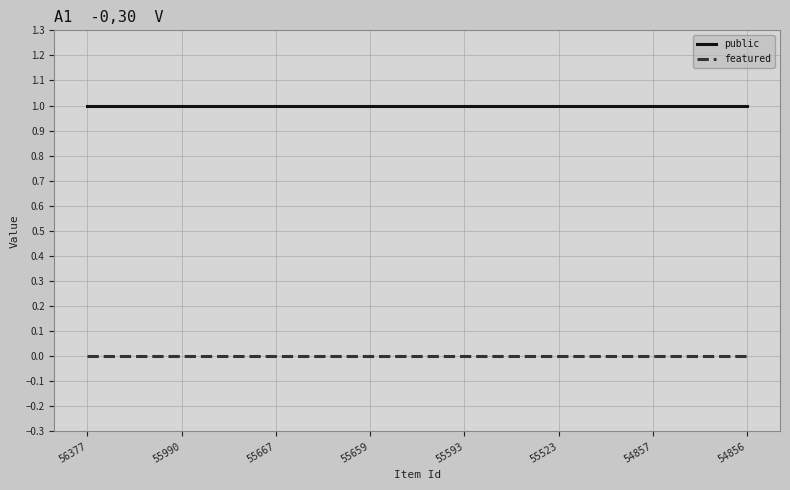

At how many categories does at least one series exceed 0?

8